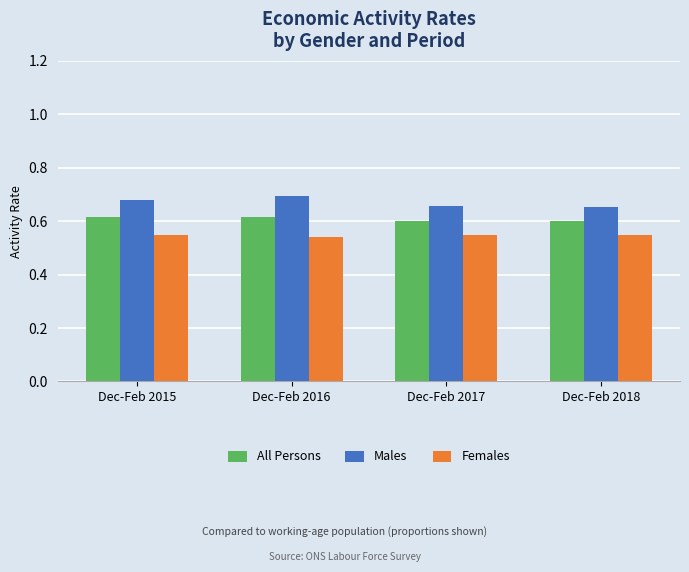

At Dec-Feb 2018, list the series in order from smallest to largest.

Females, All Persons, Males